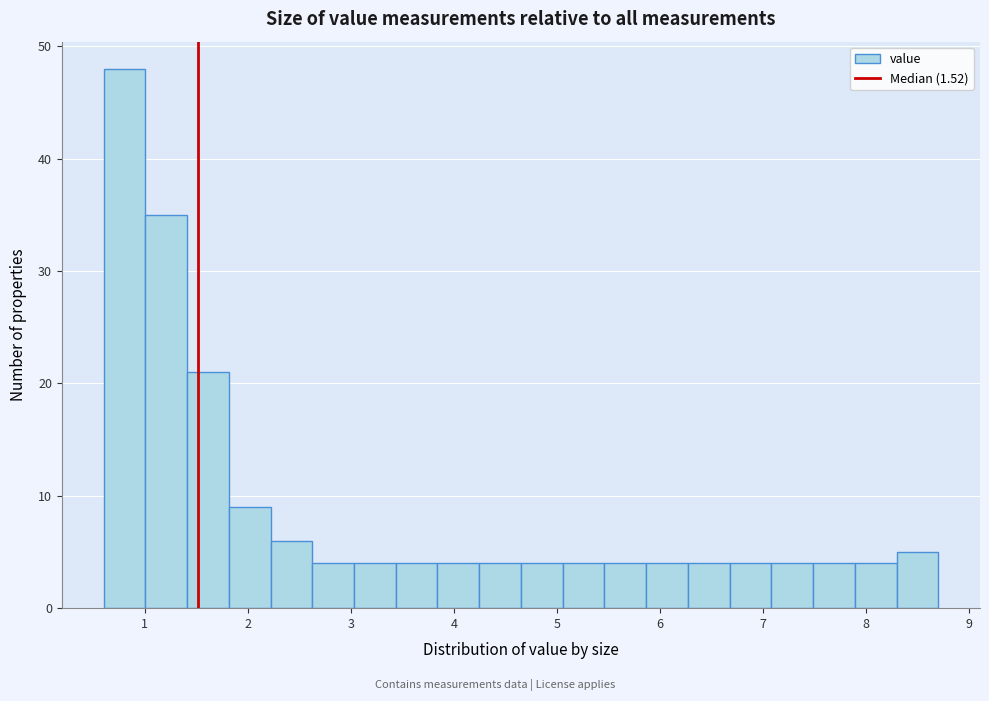

What is the height of the bar covering 1.8 to 2.2 on the x-axis? Neither the bar edges nor the heights are printed on the chart, so give them approximately, as read against the axes.

9